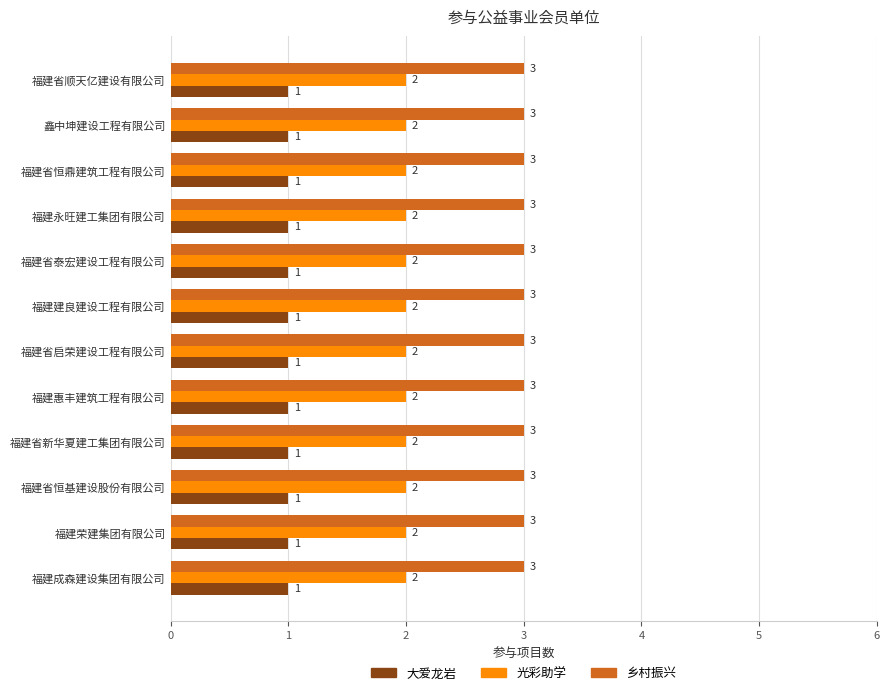

What is the maximum value shown in the chart?

3